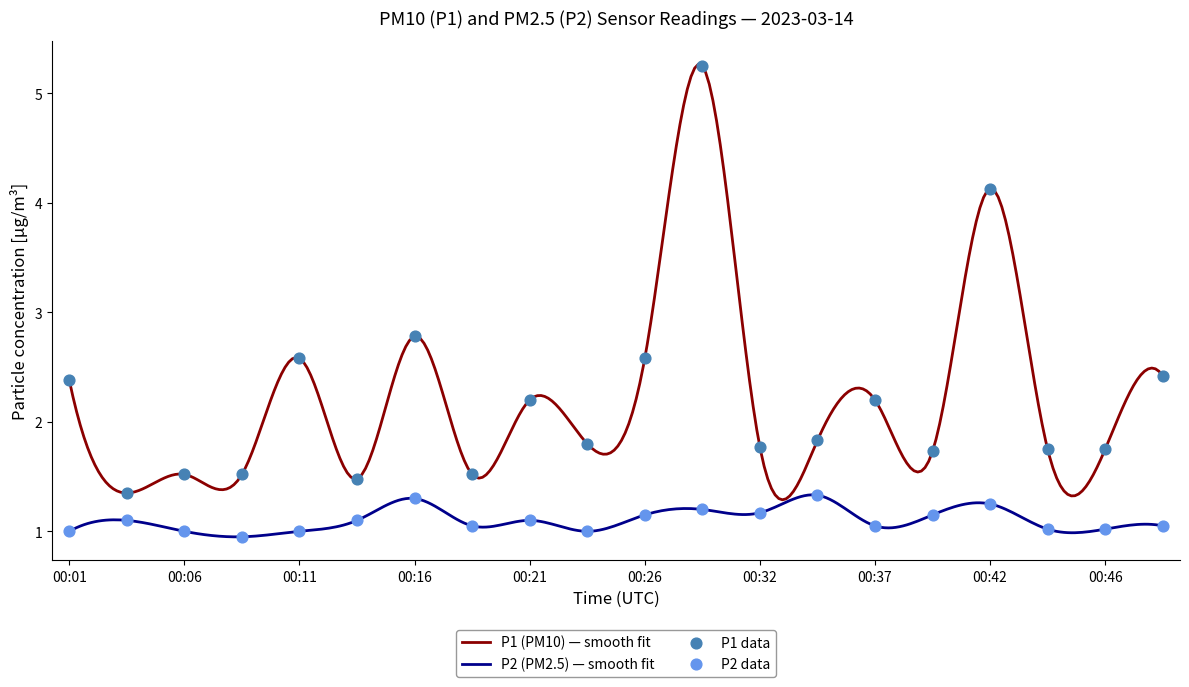

What are all the series names shown in the legend?

P1, P2